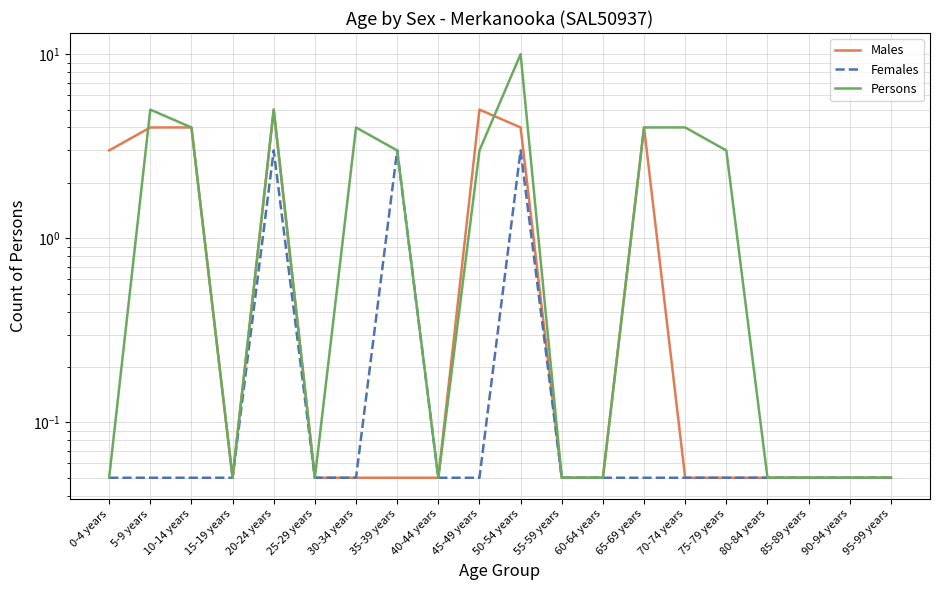

Count the number of data series in this chart.

3